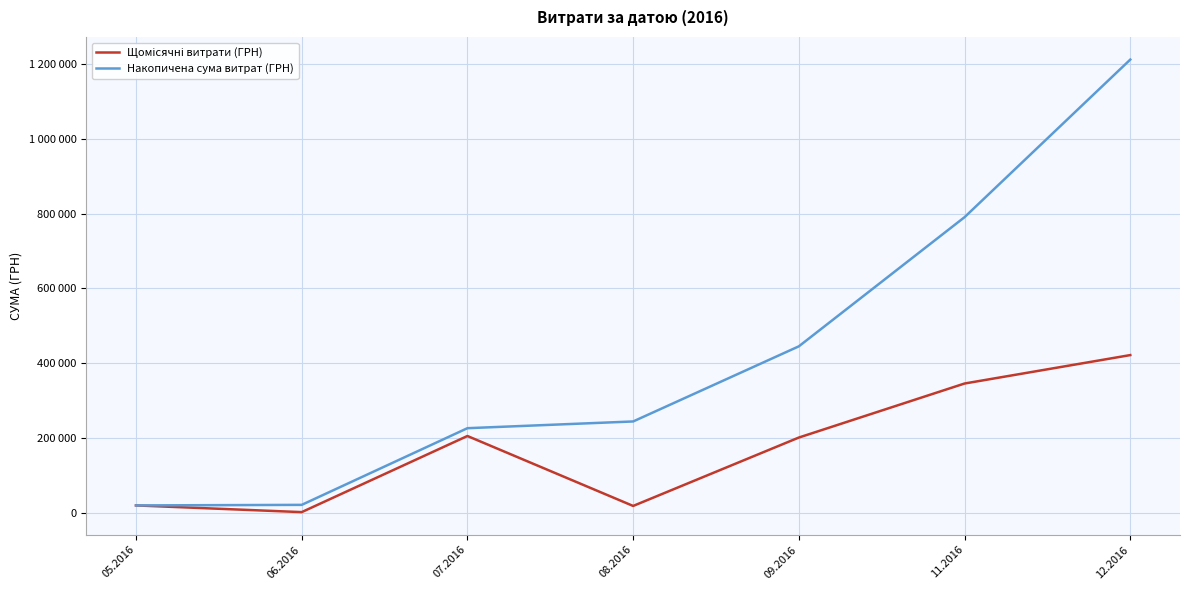

What is the maximum value shown in the chart?

1212621.9